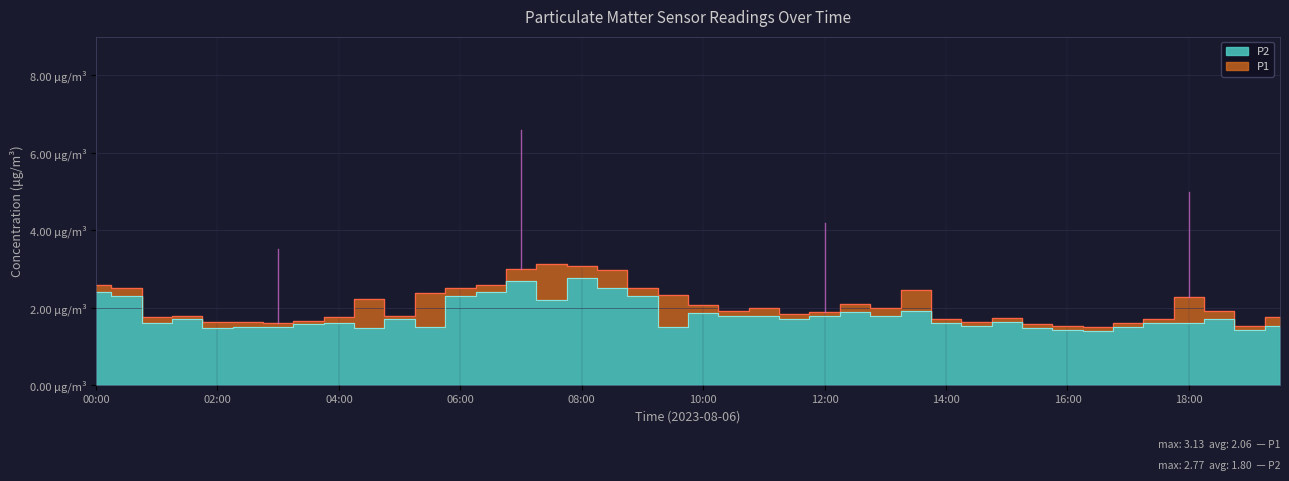

Where is P2 nearest to the value 2?

13:30